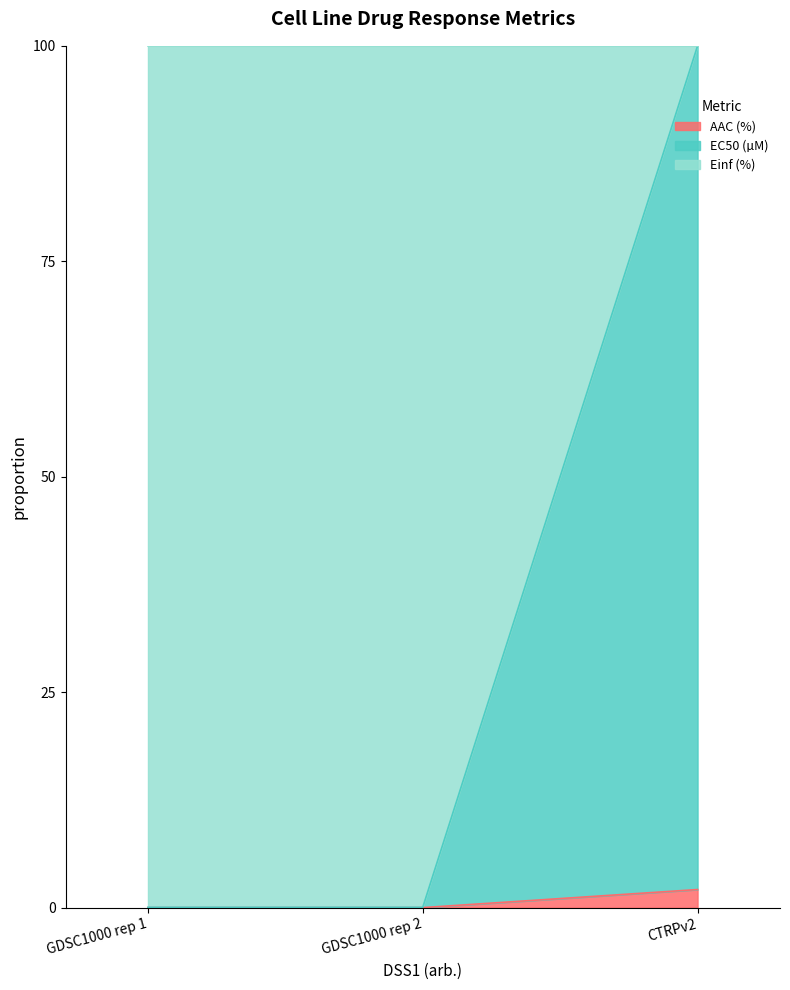

What is the total value across all series at CTRPv2?

100.0